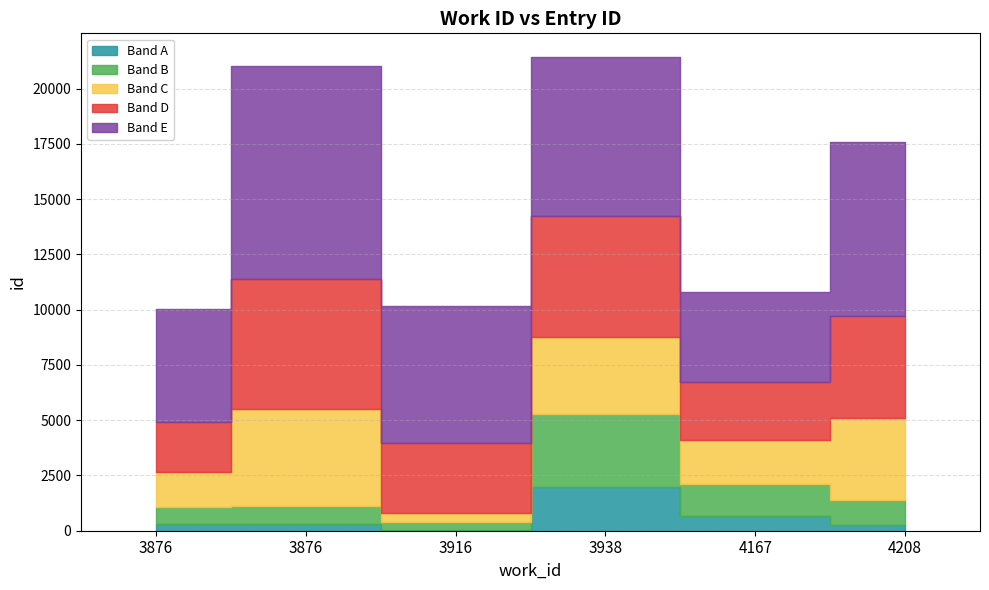

What is the difference between the maximum and minimum values?

11384